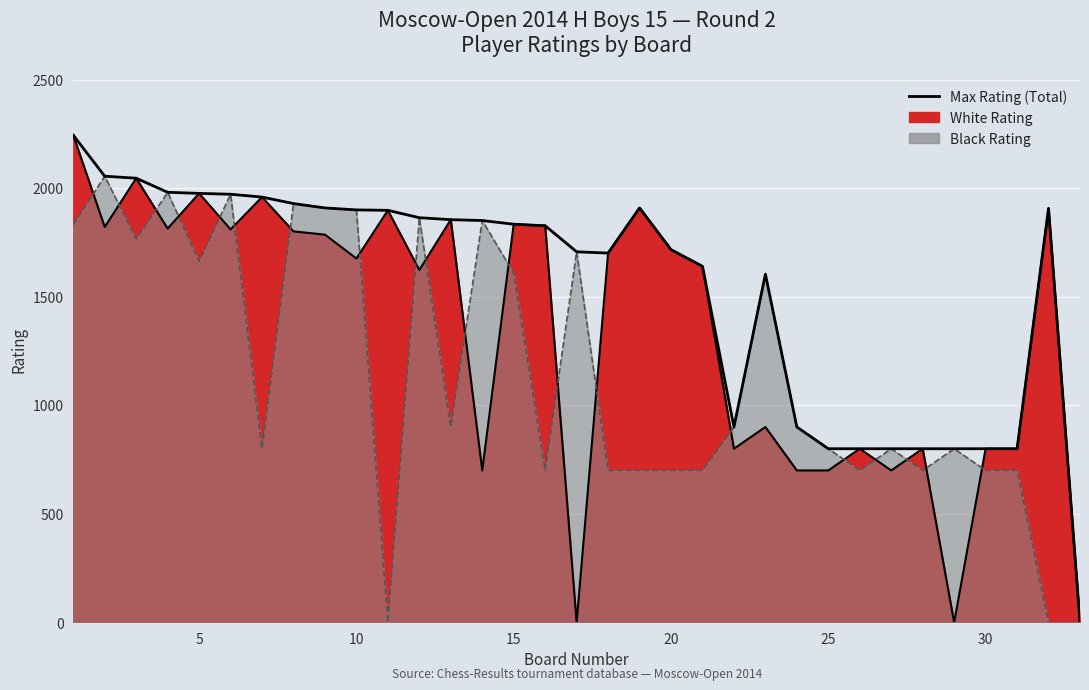

How many points are lower than both their immediate neighbors (excluding endpoints)?

2